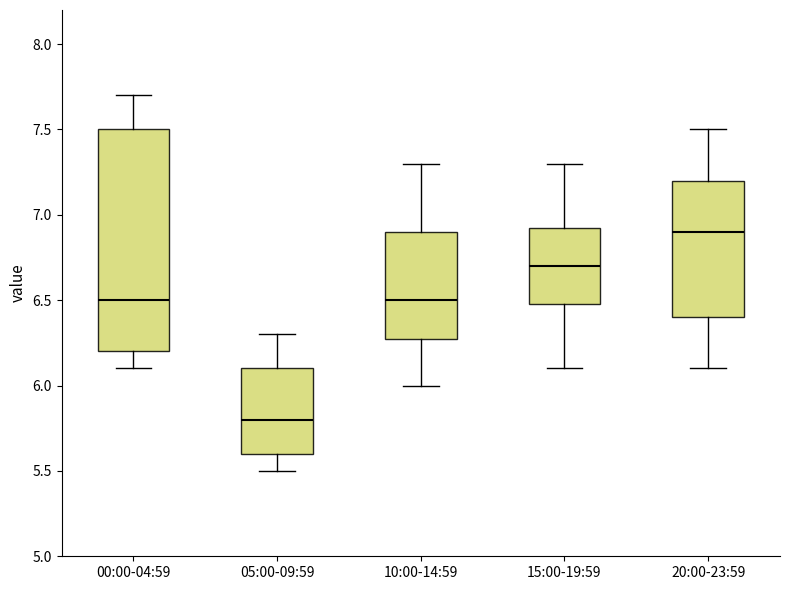

Which box is the tallest, from its lower edge to its upper edge?

00:00-04:59